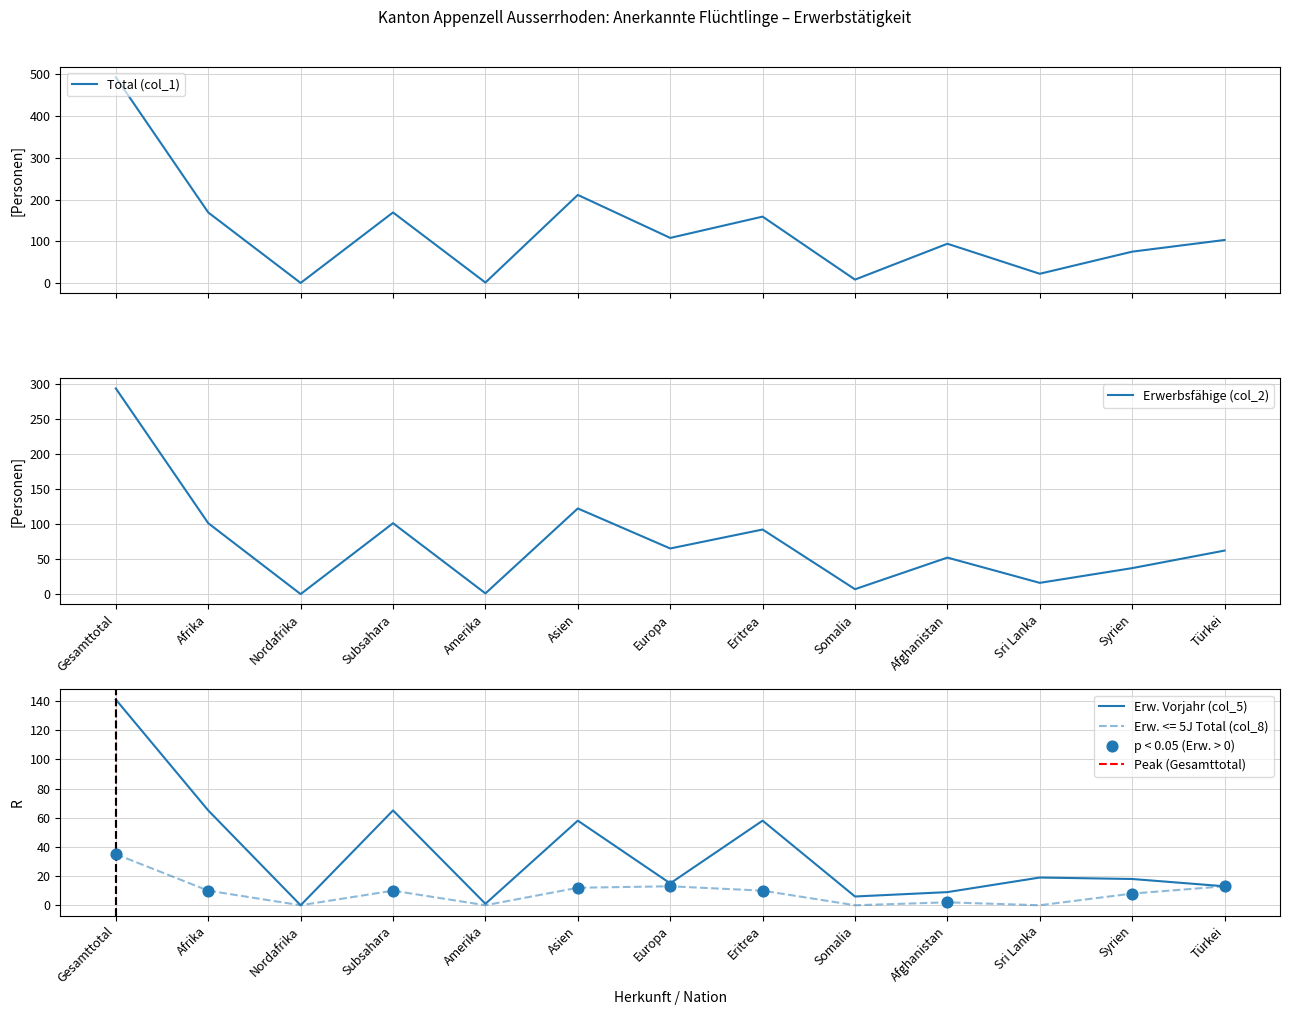

At how many categories does at least one series exceed 56?

9